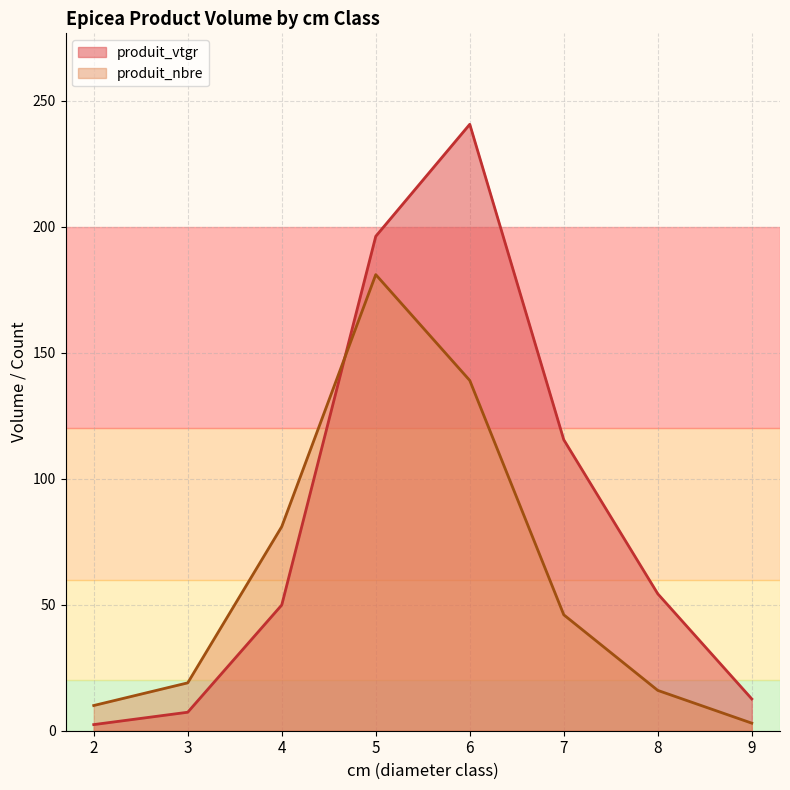

Is the value of produit_nbre at 7 greater than the value of produit_vtgr at 2?

Yes